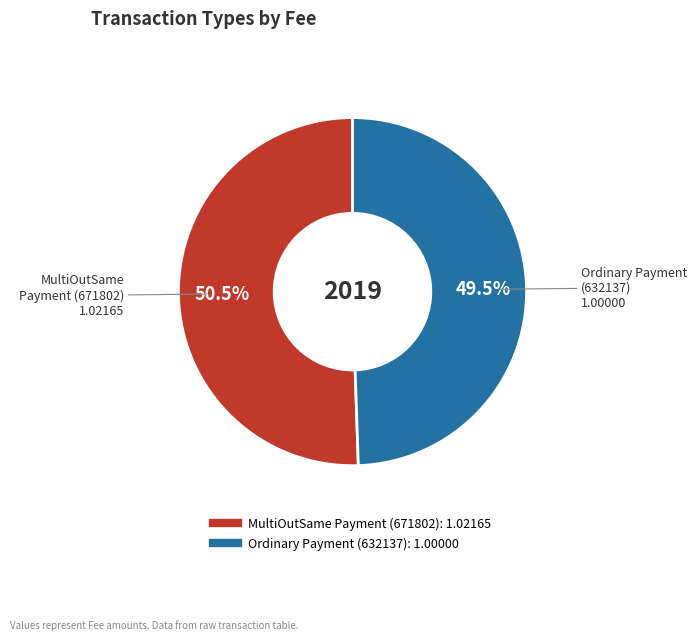

To the nearest percent, what is the average slice percentage?

50%